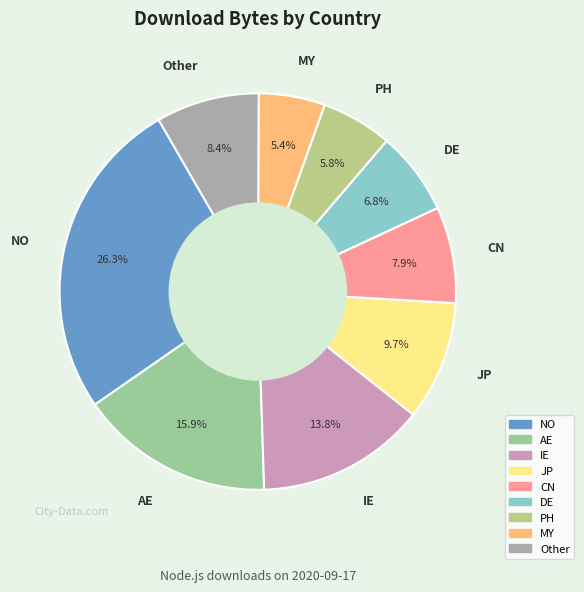

Which category has the biggest portion of the pie?

NO